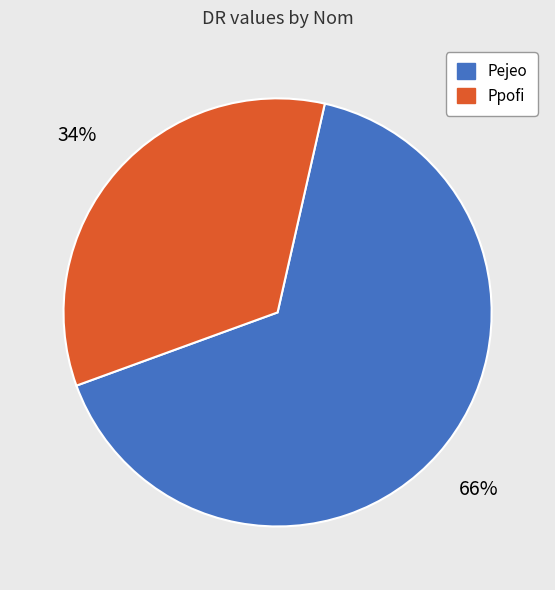

What percentage is the Ppofi slice, to the nearest percent?

34%